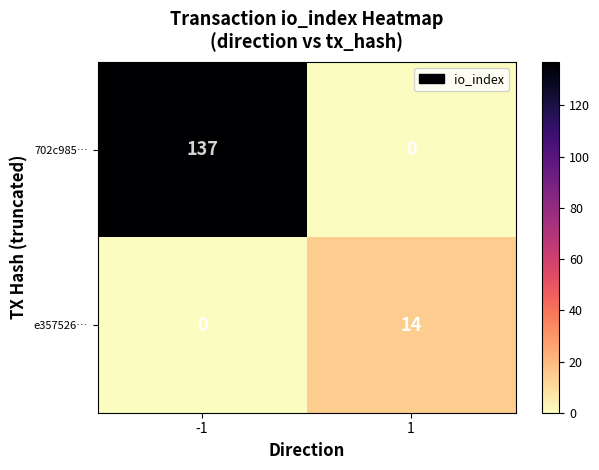

How many categories are shown in the chart?

2